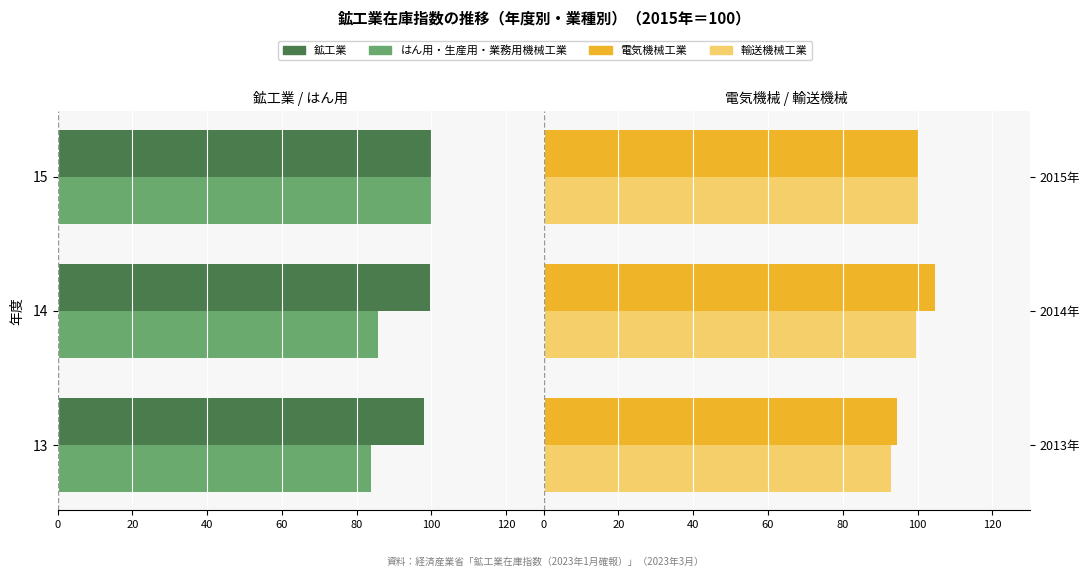

Is it true that 輸送機械工業 equals 169.9 at 2015年?

False